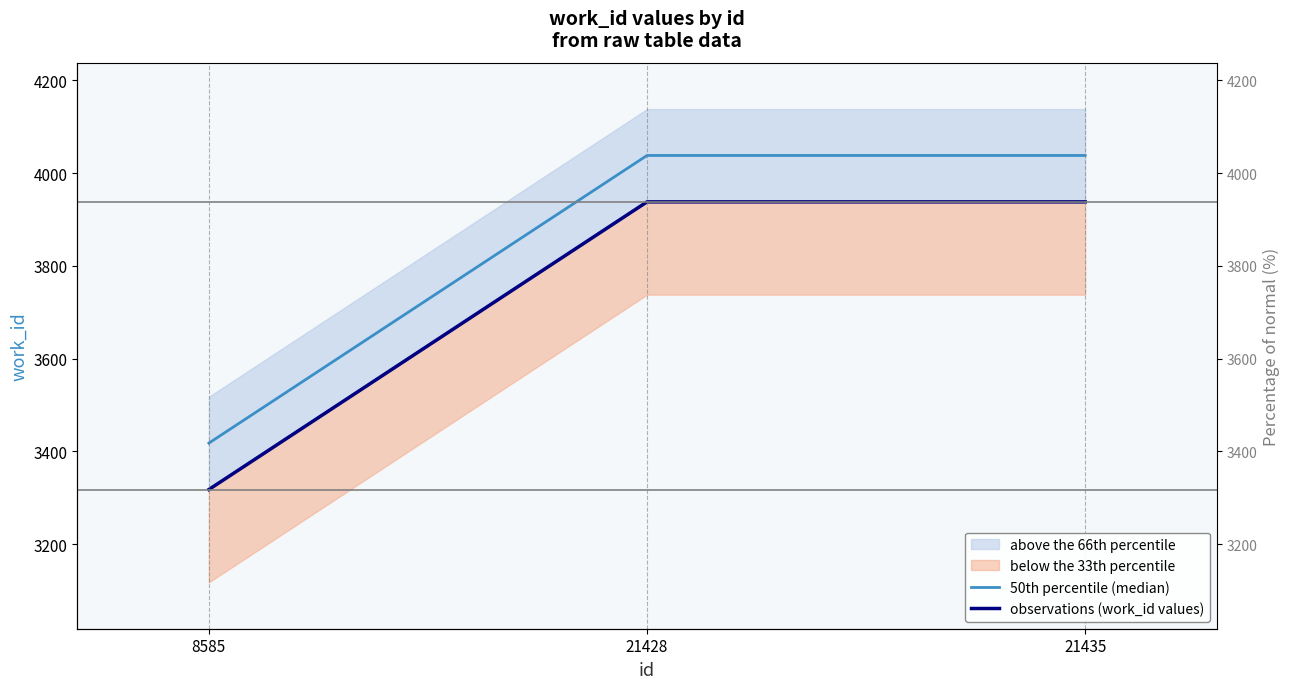

Which series has the largest total across all categories?

50th percentile (median)